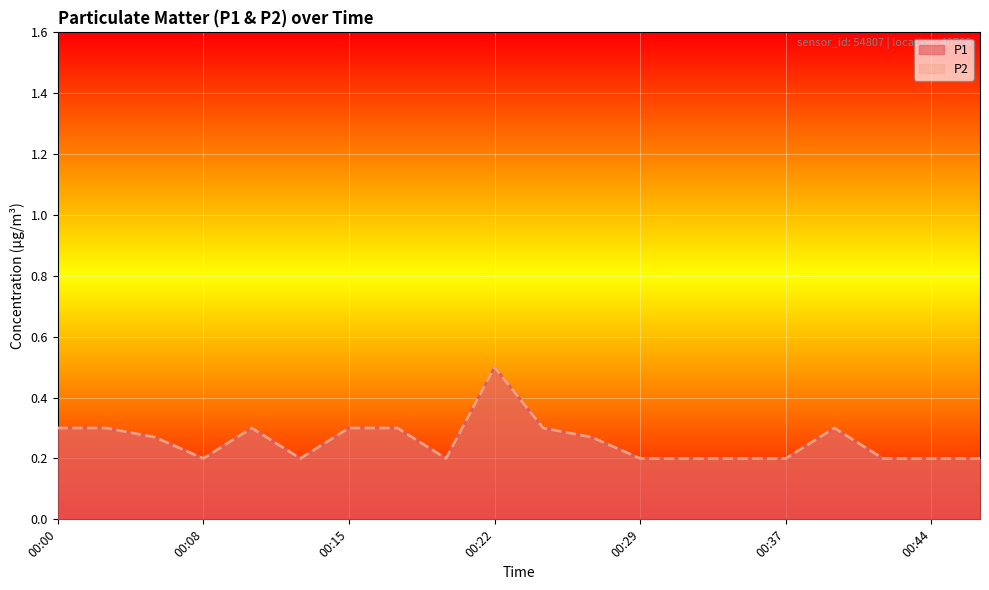

List the series in order of their peak value, lowest first.

P1, P2